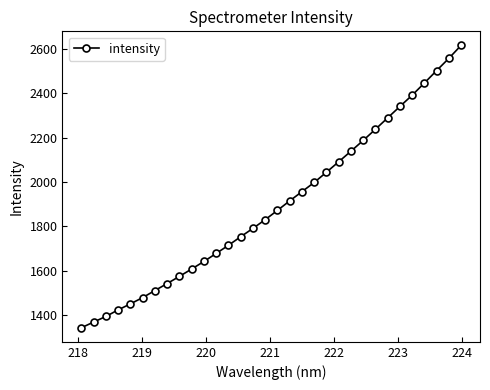

What is the maximum value shown in the chart?

2615.2